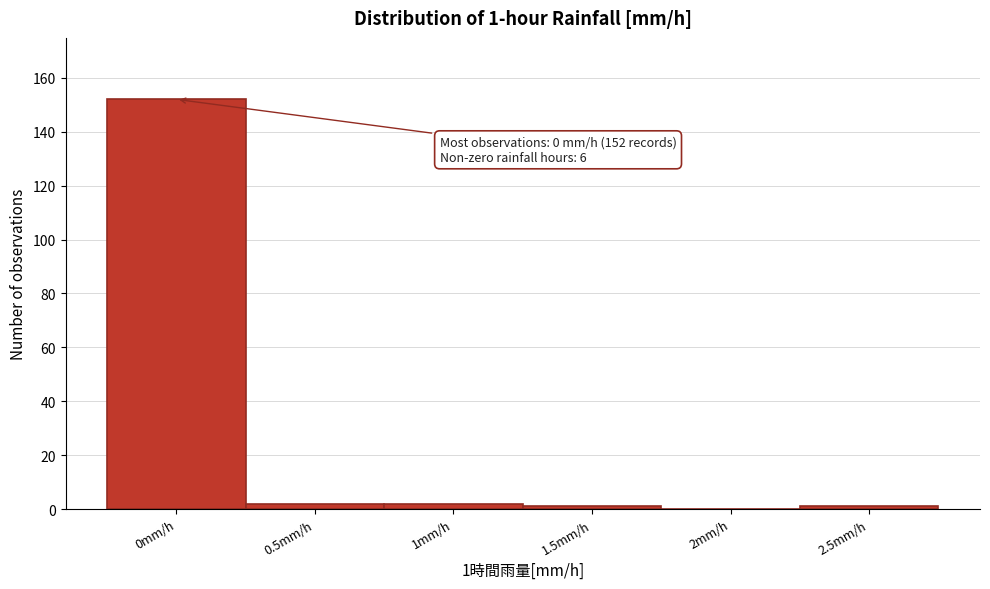

What is the maximum value shown in the chart?

152